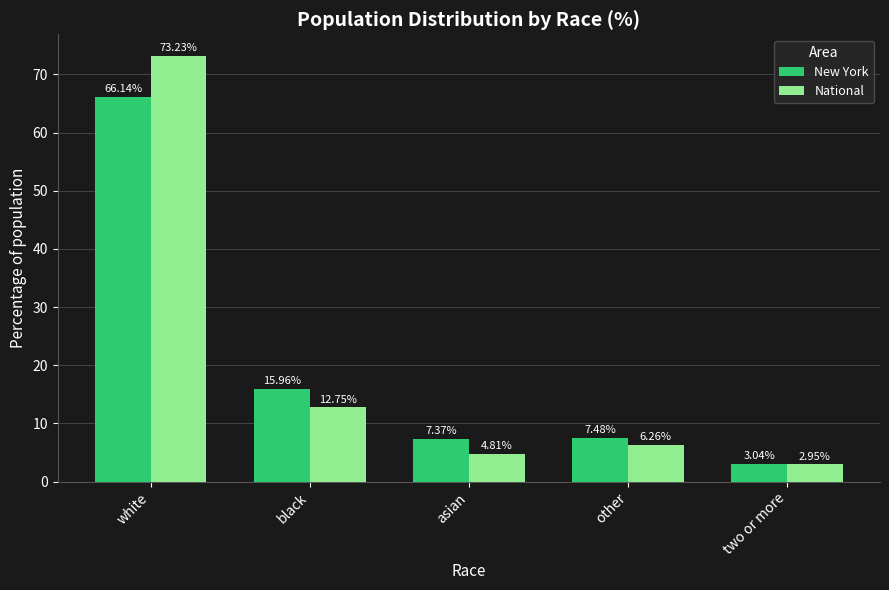

What is the label of the 5th bar from the right?

white